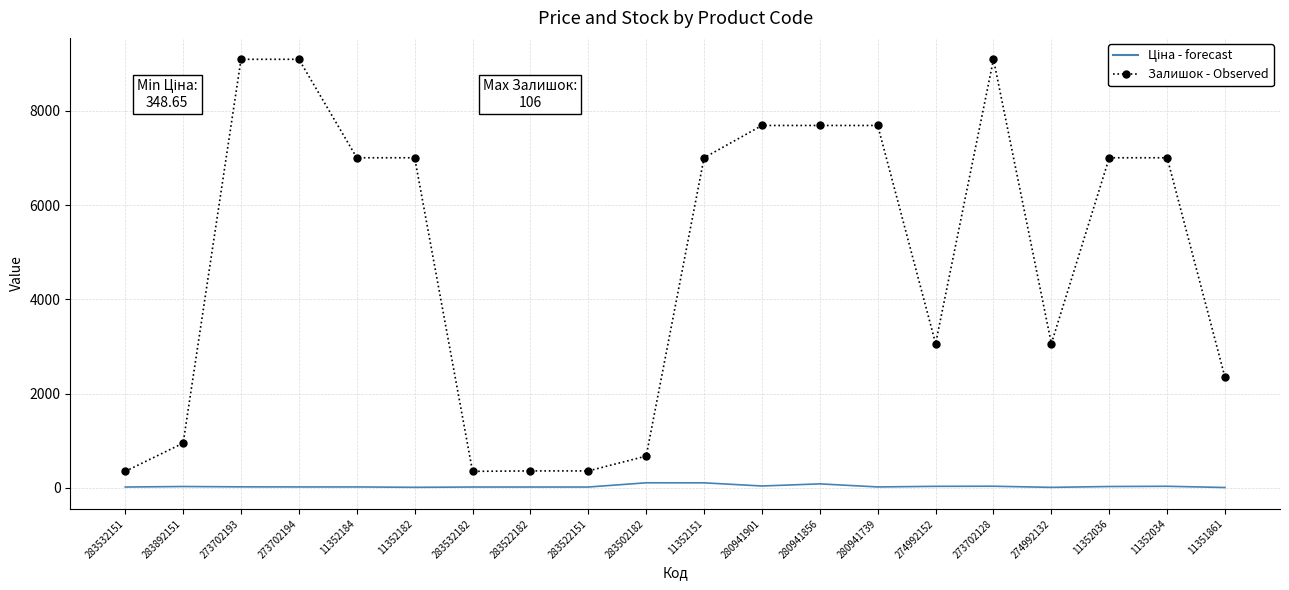

What is the maximum value shown in the chart?

9092.0